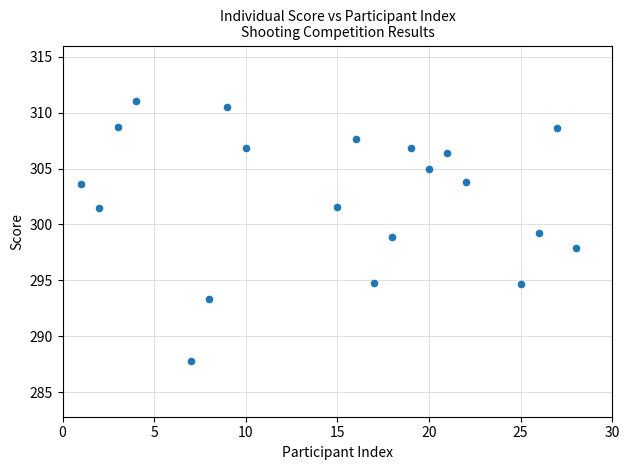

What is the range of Y values (max minus min)?

23.2